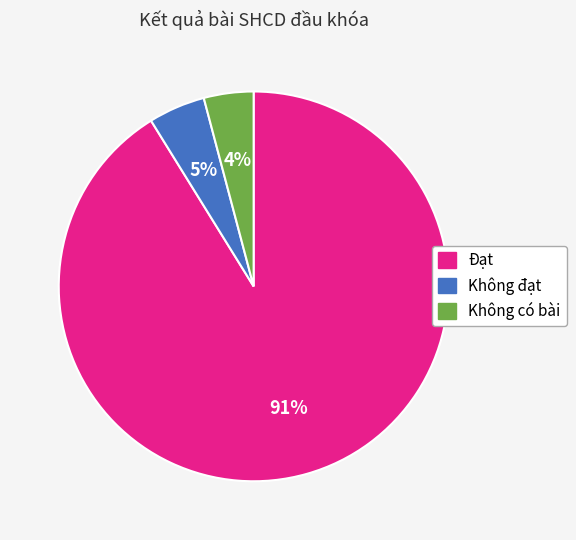

Which slice represents more than half of the pie?

Đạt